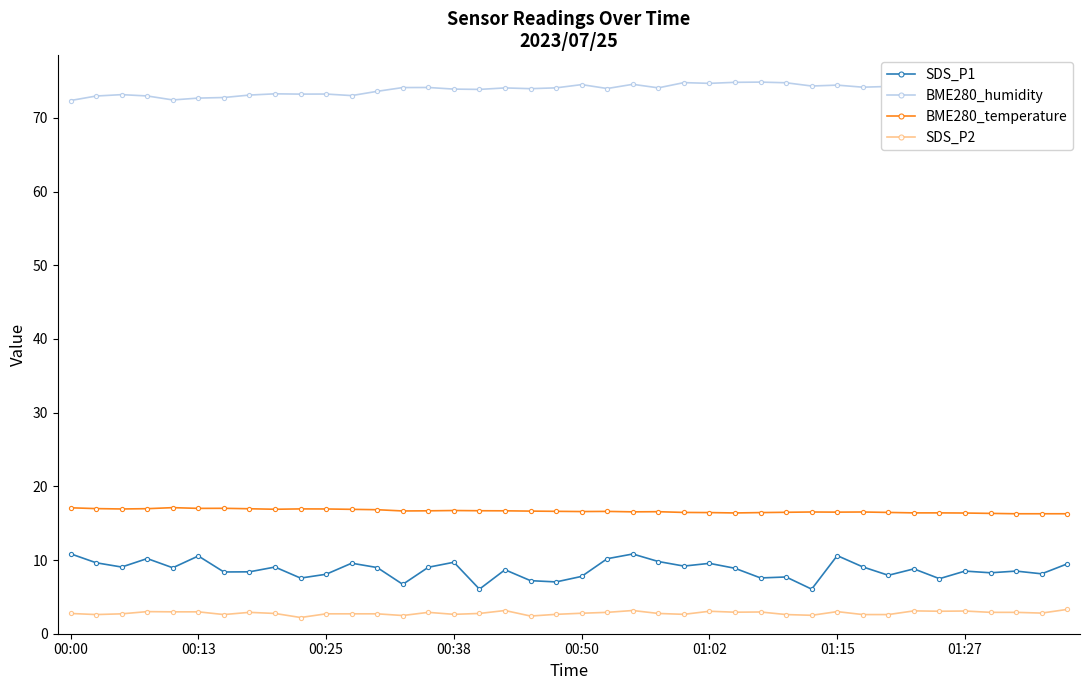

What is the maximum value for BME280_temperature?

17.1